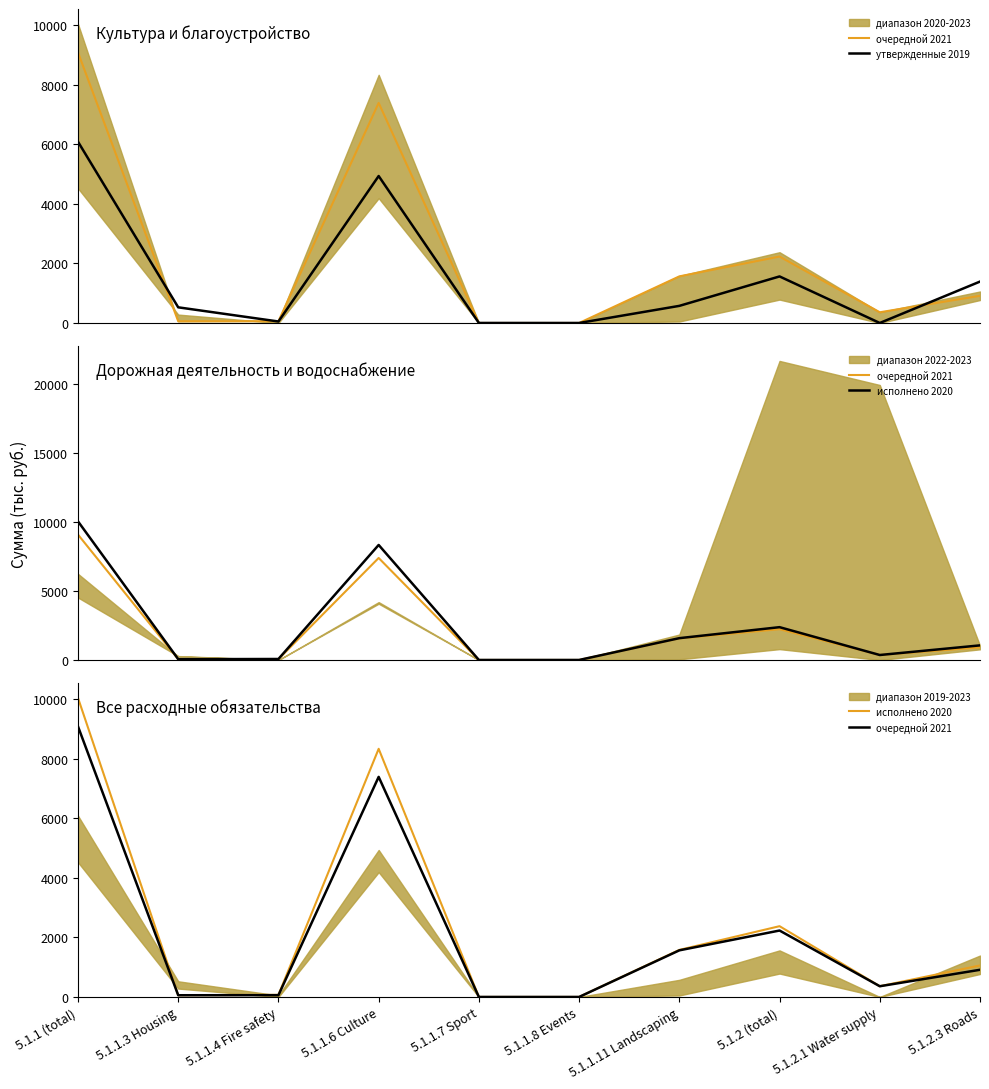

List the series in order of their peak value, lowest first.

утвержденные 2019, очередной 2021, исполнено 2020